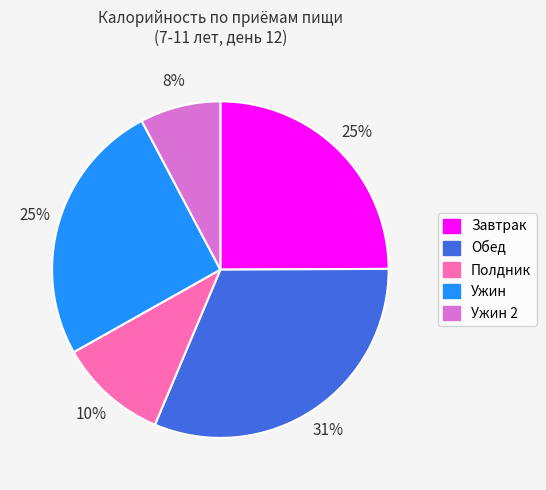

Is there any slice that represents more than half of the pie?

No